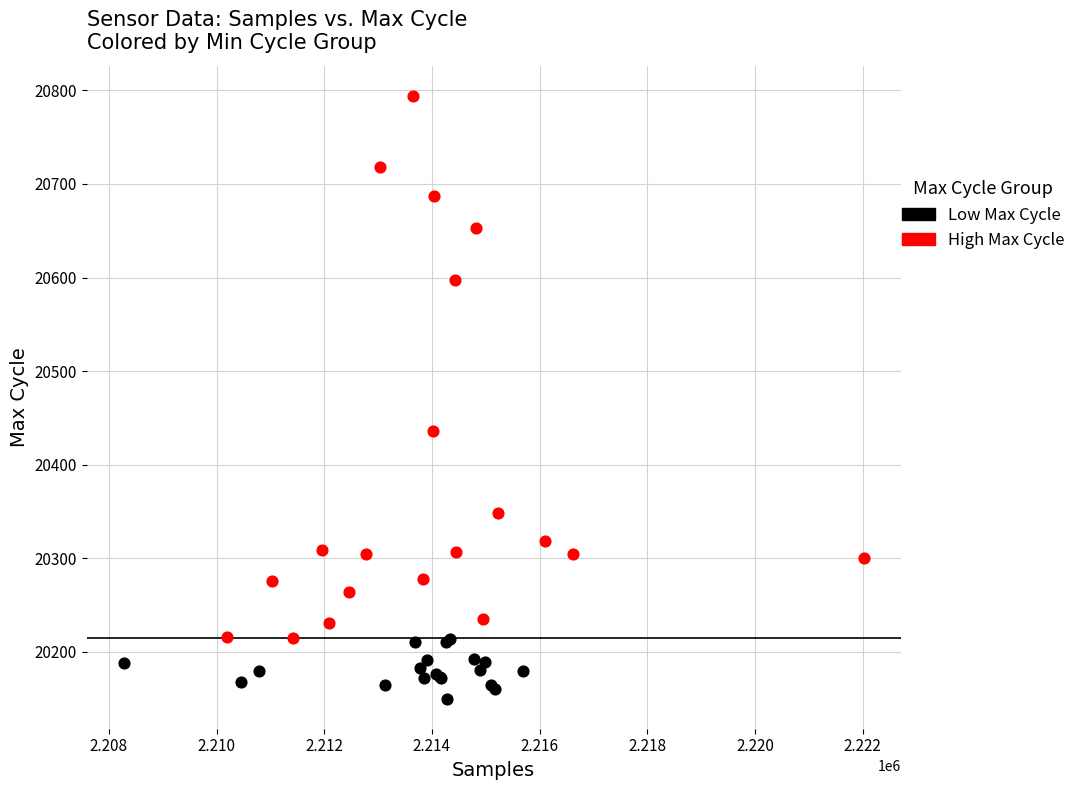

Which series contains the lowest Y value?

Low Max Cycle